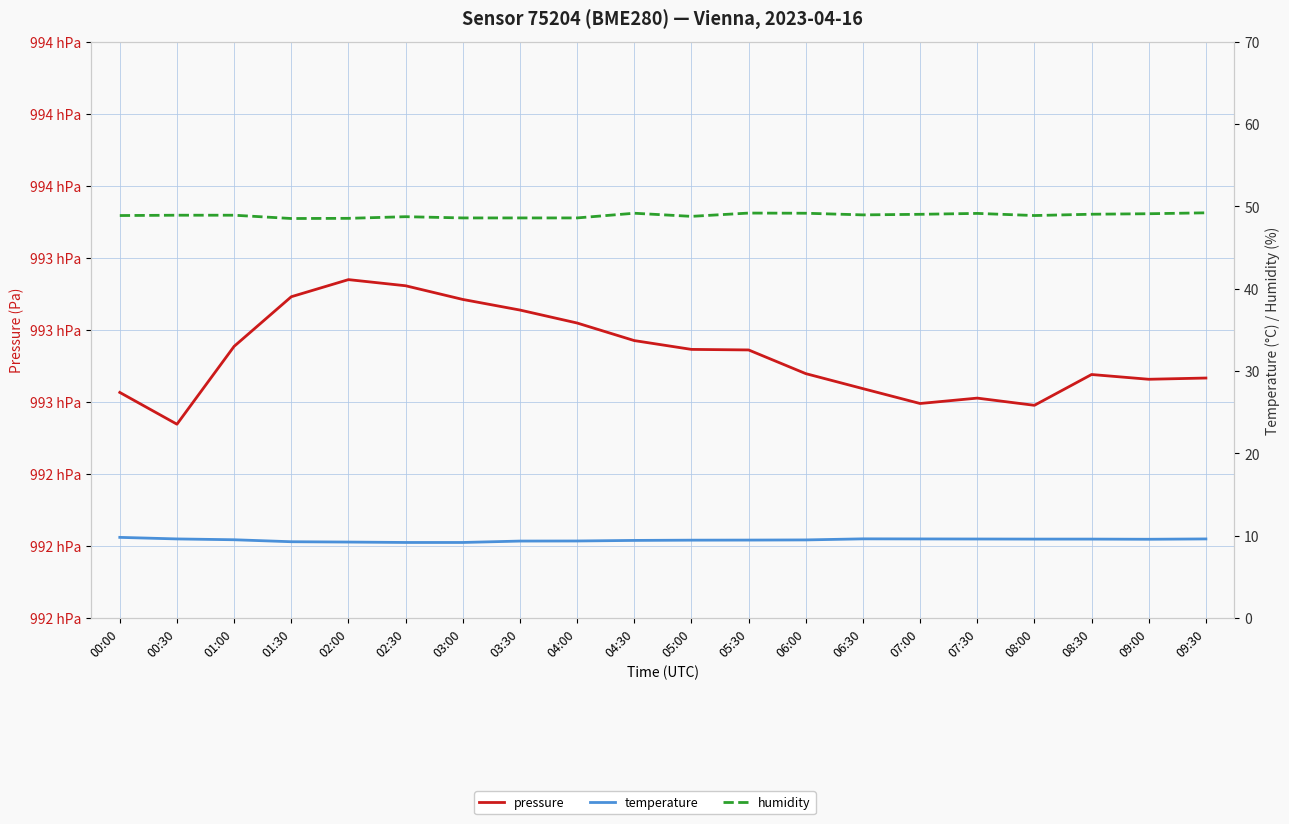

True or false: humidity and pressure cross at least once.

False